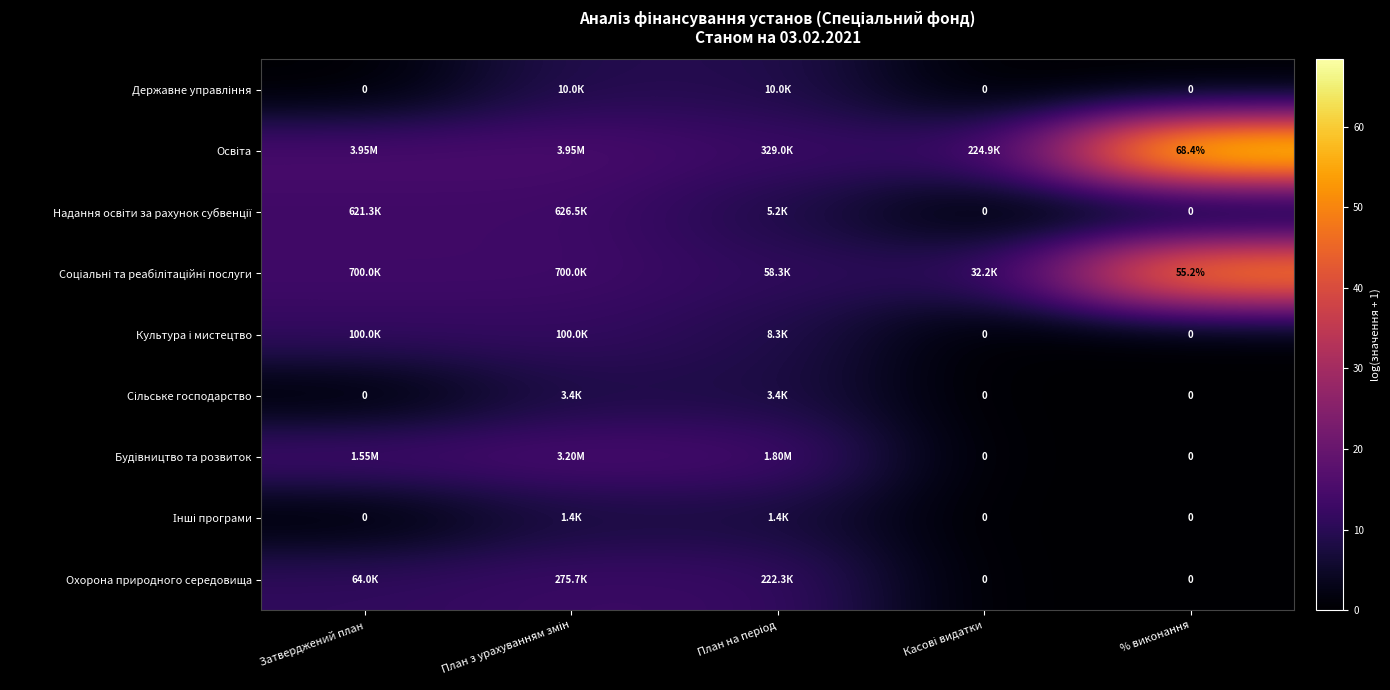

Which has a higher value, План на період or Касові видатки?

План на період